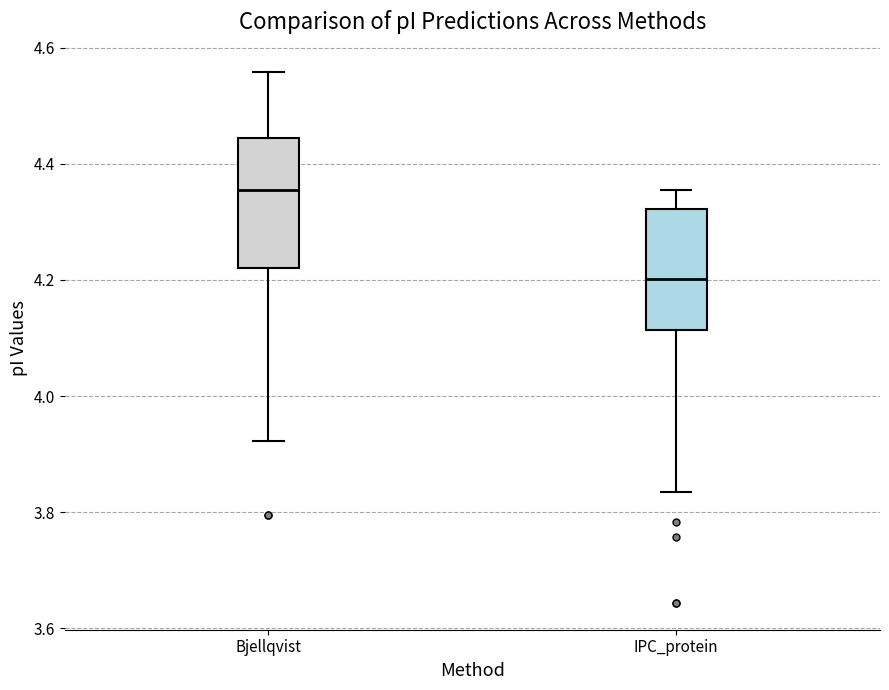

Which box's median line is the lowest?

IPC_protein